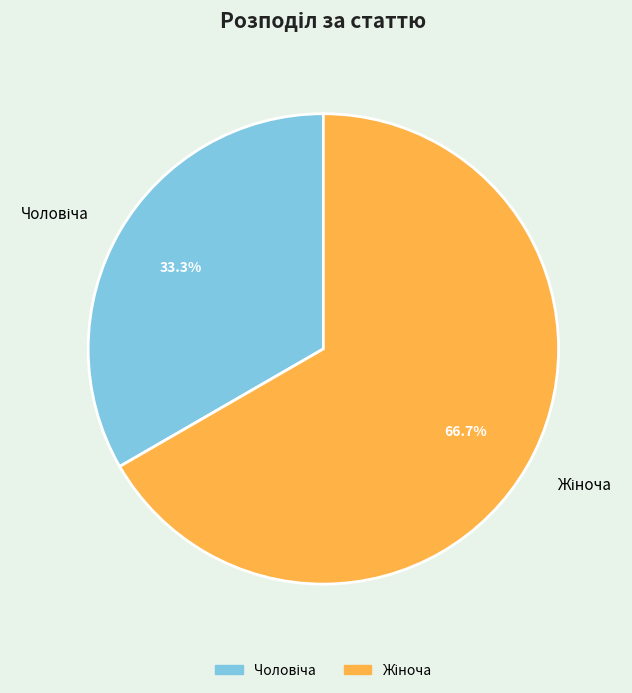

Is there any slice that represents more than half of the pie?

Yes